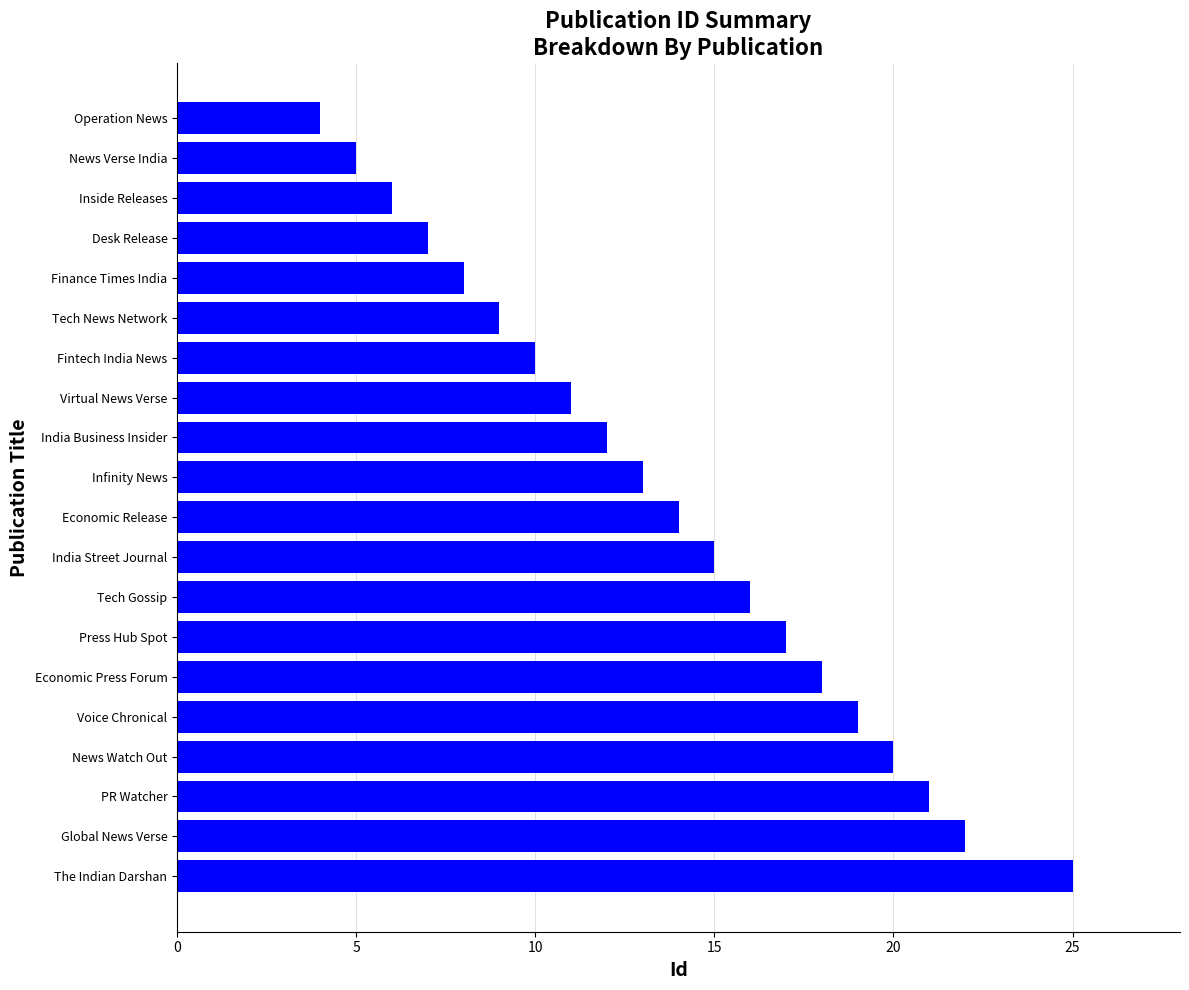

The chart shows a value of 21 at PR Watcher. True or false?

True